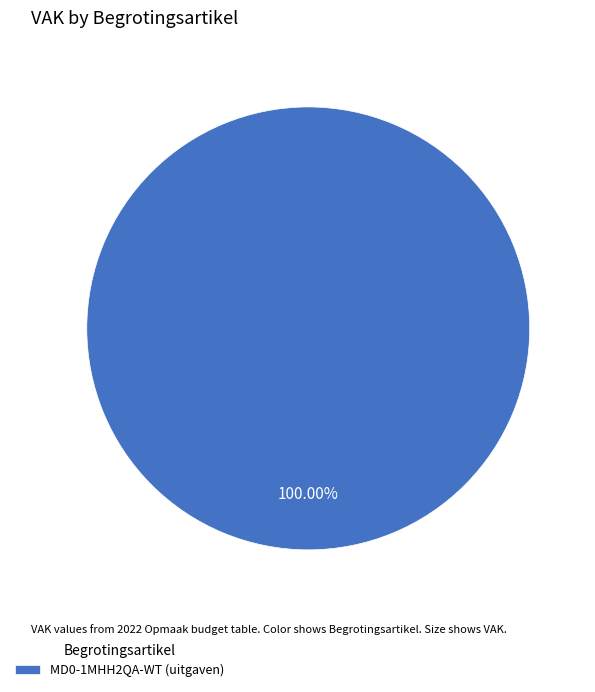

Rank the categories by value from lowest to highest.

MD0-1MHH2QA-WT (uitgaven)